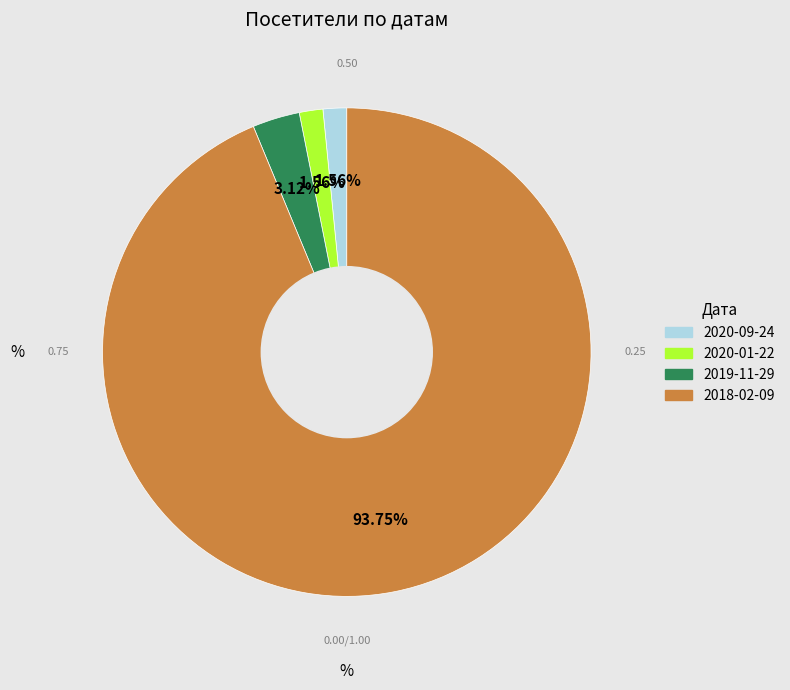

To the nearest percent, what percentage of the pie is 2018-02-09?

94%